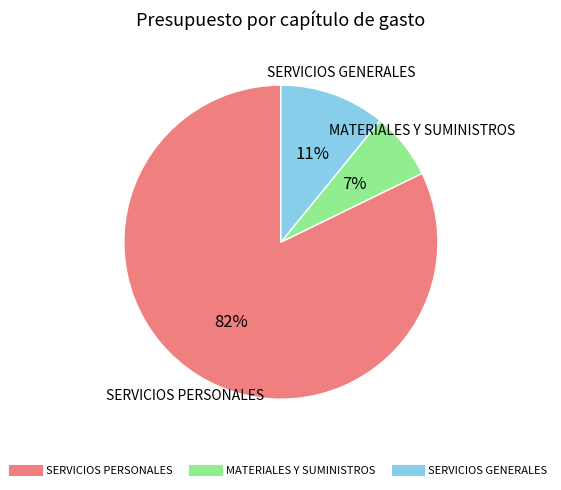

Is there any slice that represents more than half of the pie?

Yes